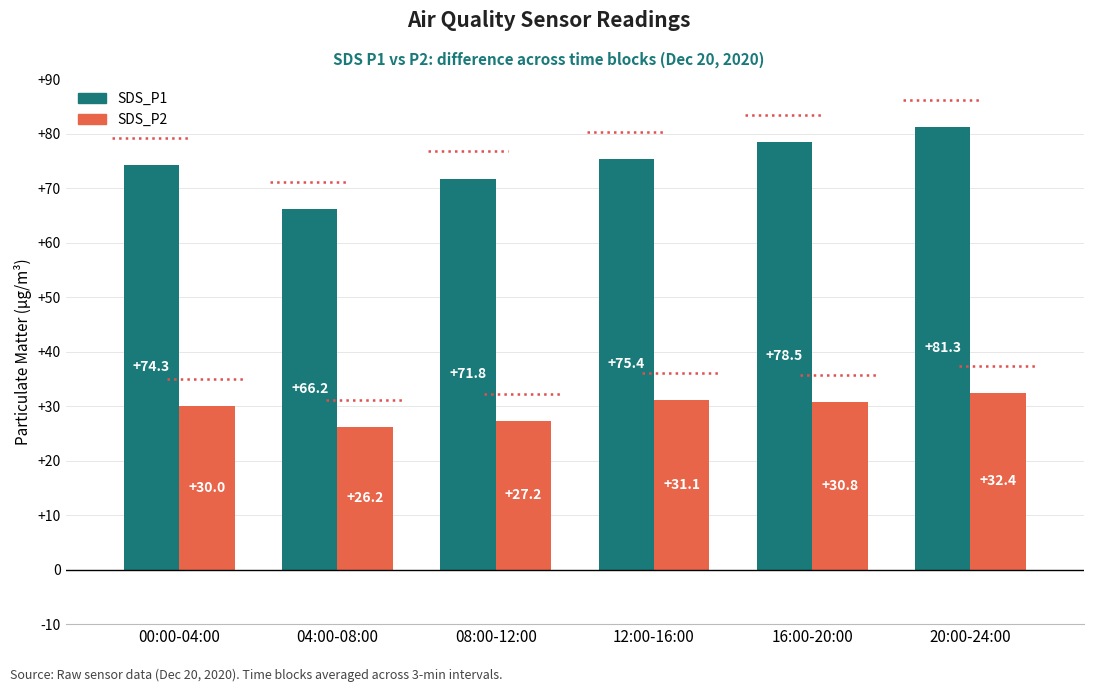

What is the average value of the SDS_P1 series?

74.6